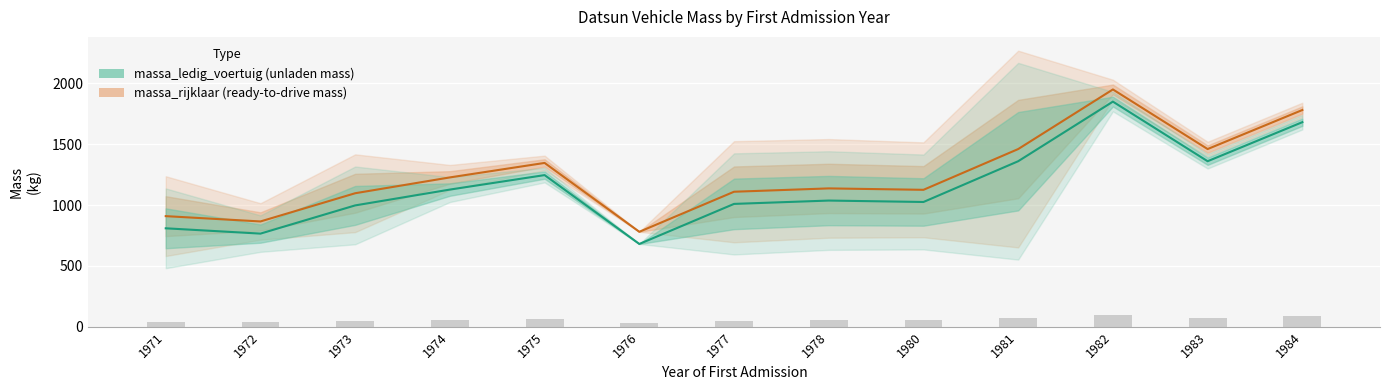

Which series has the largest total across all categories?

massa_rijklaar